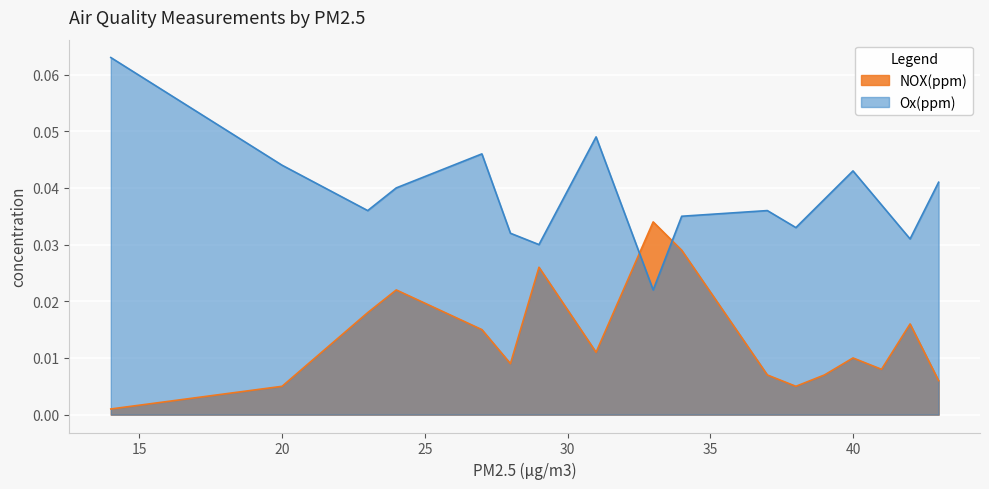

Which series has the largest total across all categories?

Ox(ppm)